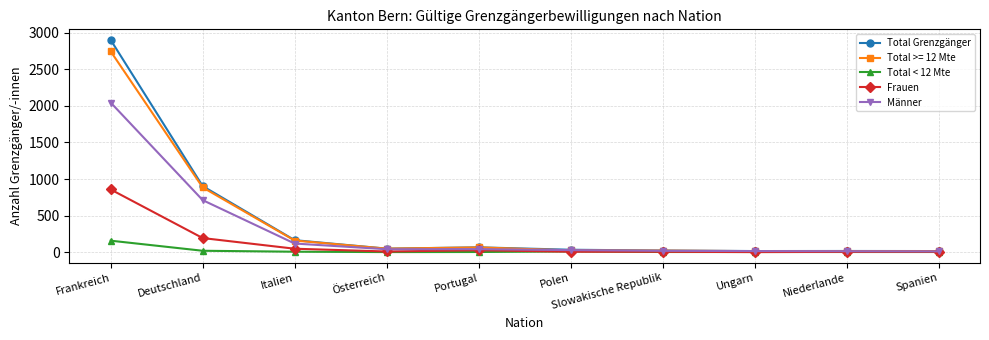

What is the difference between the Total Grenzgänger values at Frankreich and Deutschland?

2000